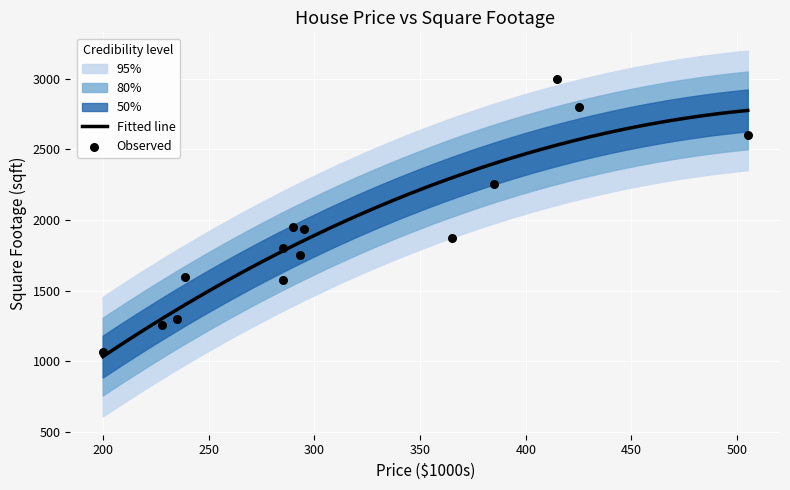

What is the change in value from 285 to 365?

+293